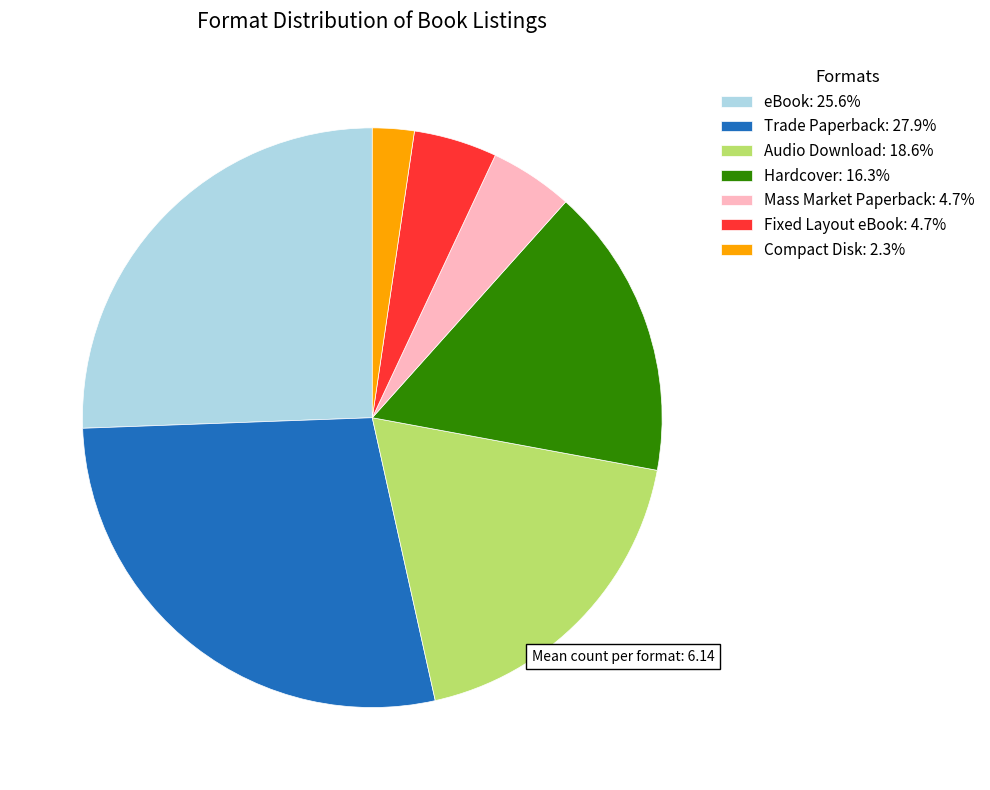

Does Fixed Layout eBook account for over 50% of the chart?

No